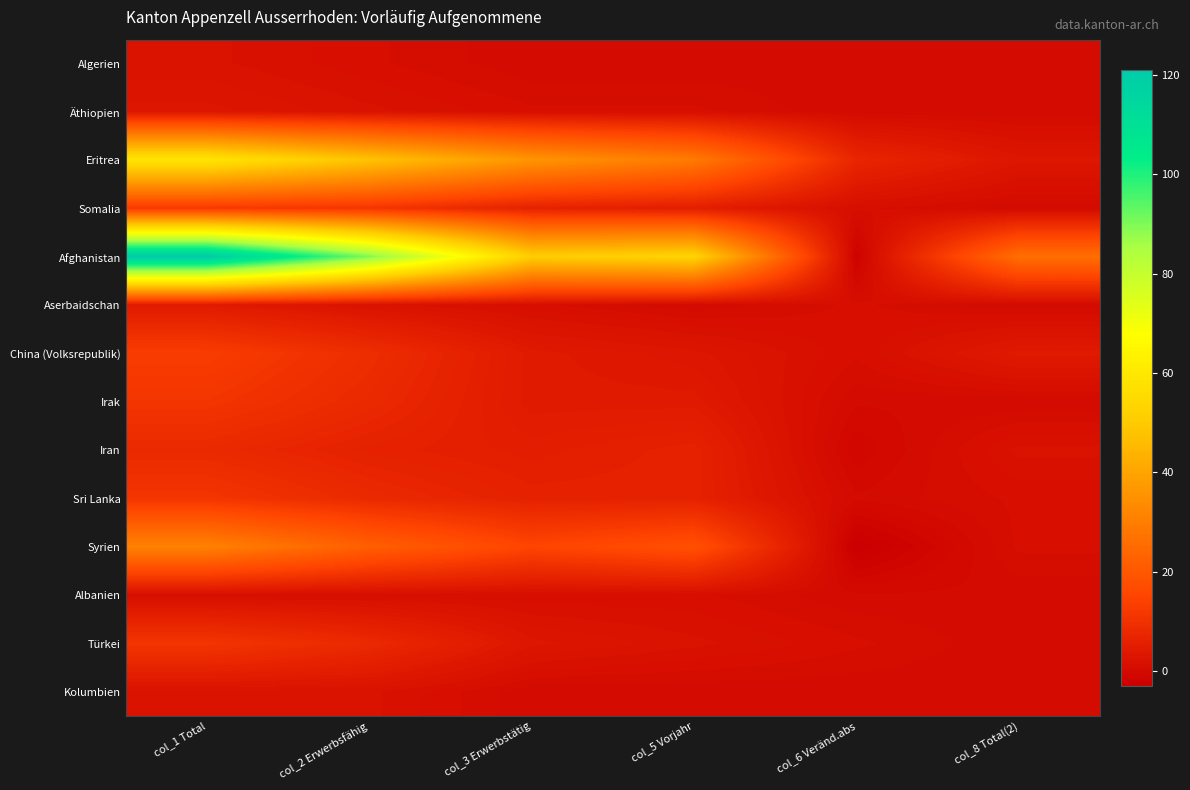

What is the total value across all series at col_2 Erwerbsfähig?

218